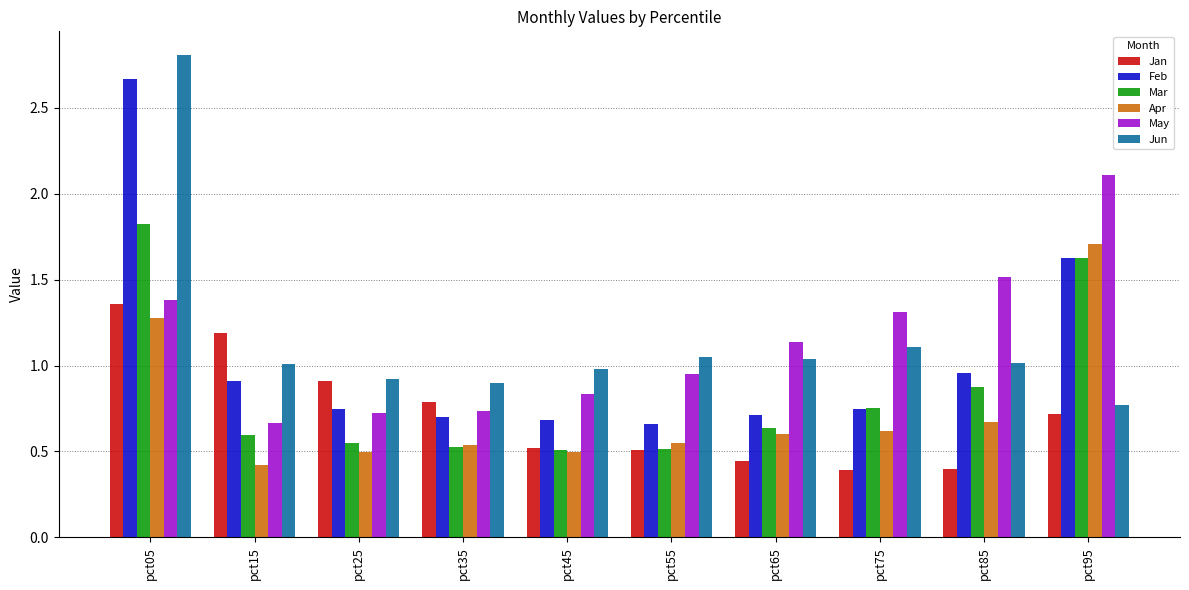

List the series in order of their peak value, highest first.

Jun, Feb, May, Mar, Apr, Jan